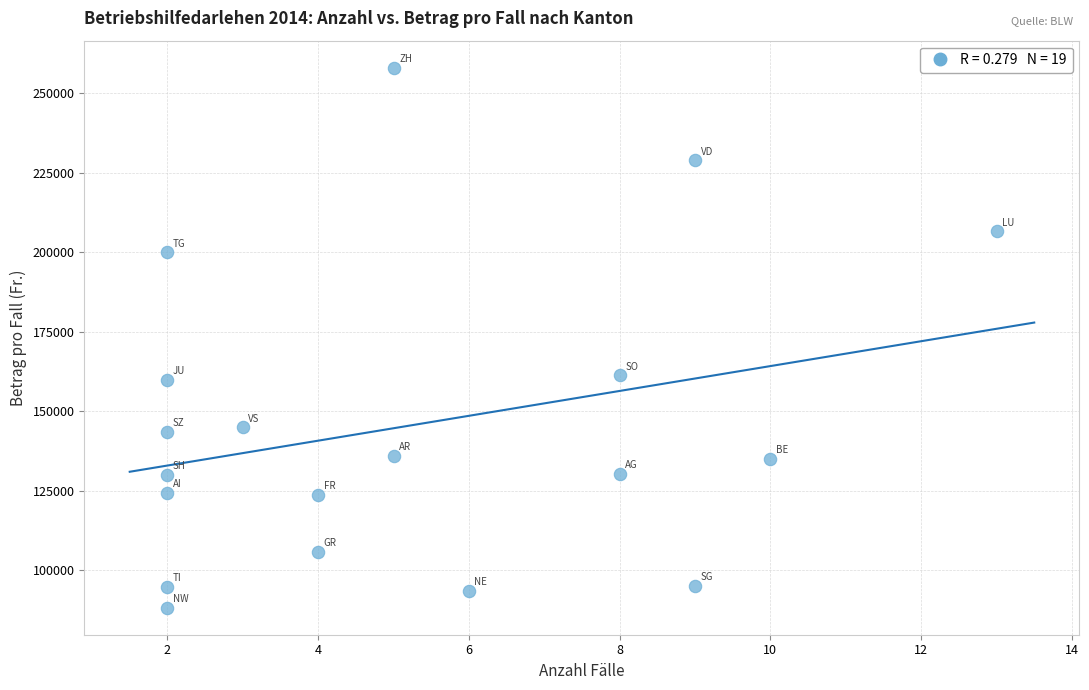

What is the range of Y values (max minus min)?

169700